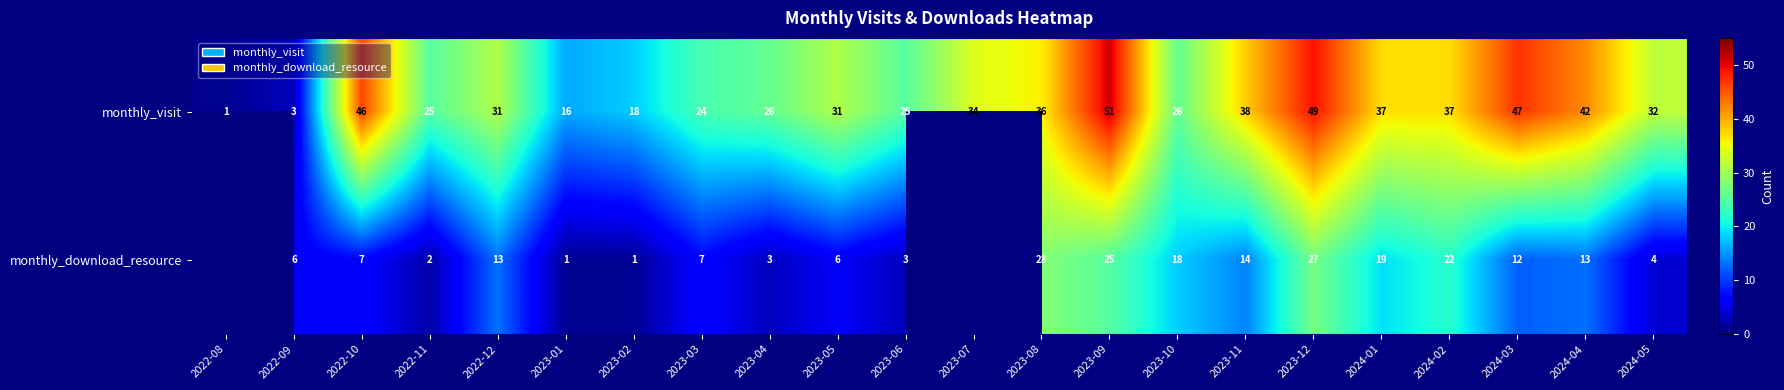

Which label corresponds to the smallest value in the chart?

2022-08